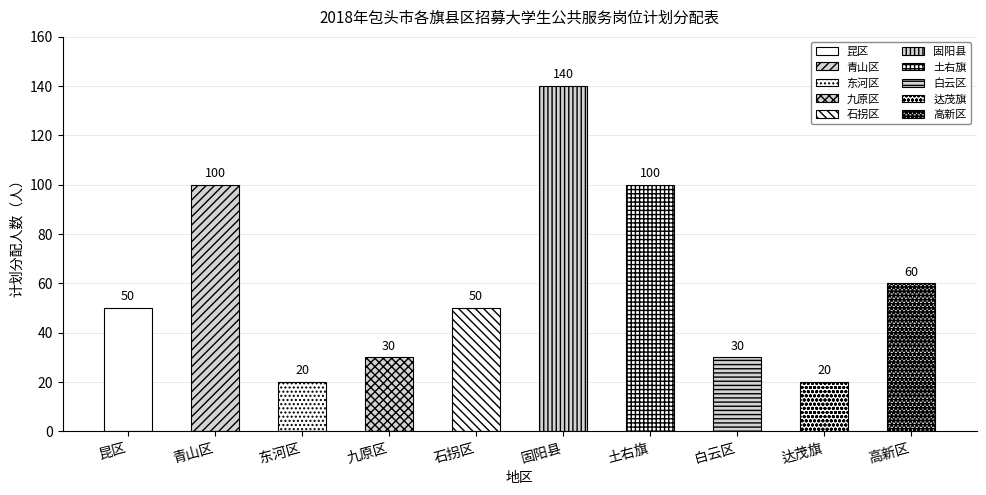

What is the difference between the second highest and second lowest values?

80